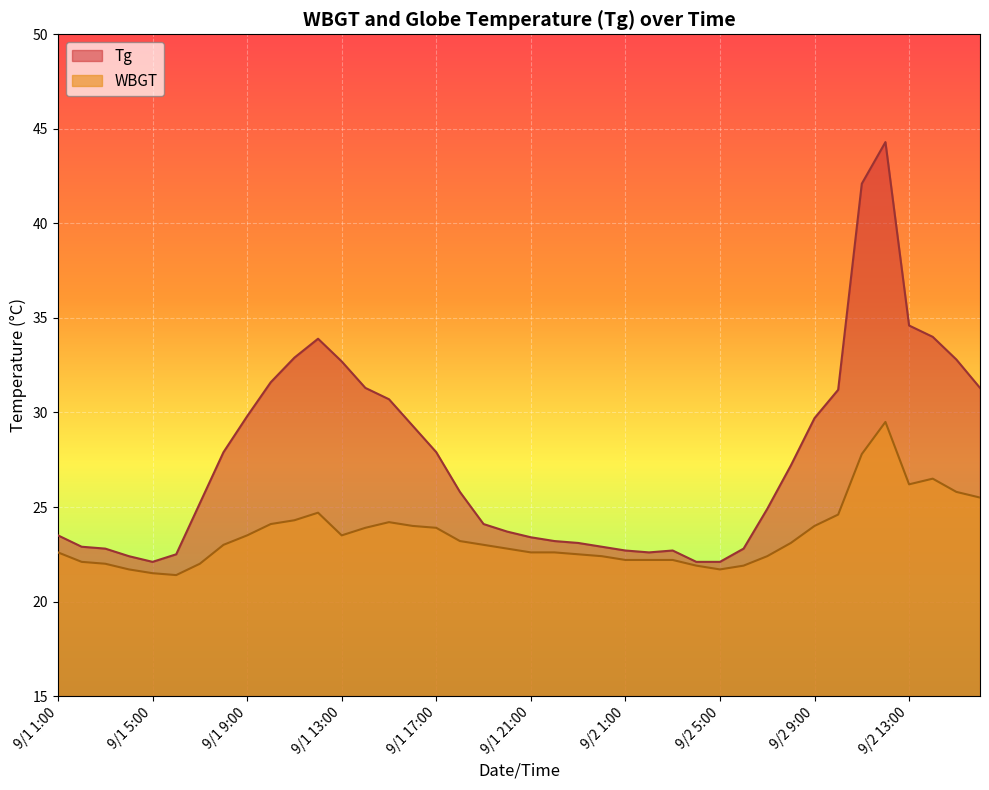

Is the value of WBGT at 9/2 7:00 greater than the value of Tg at 9/2 14:00?

No